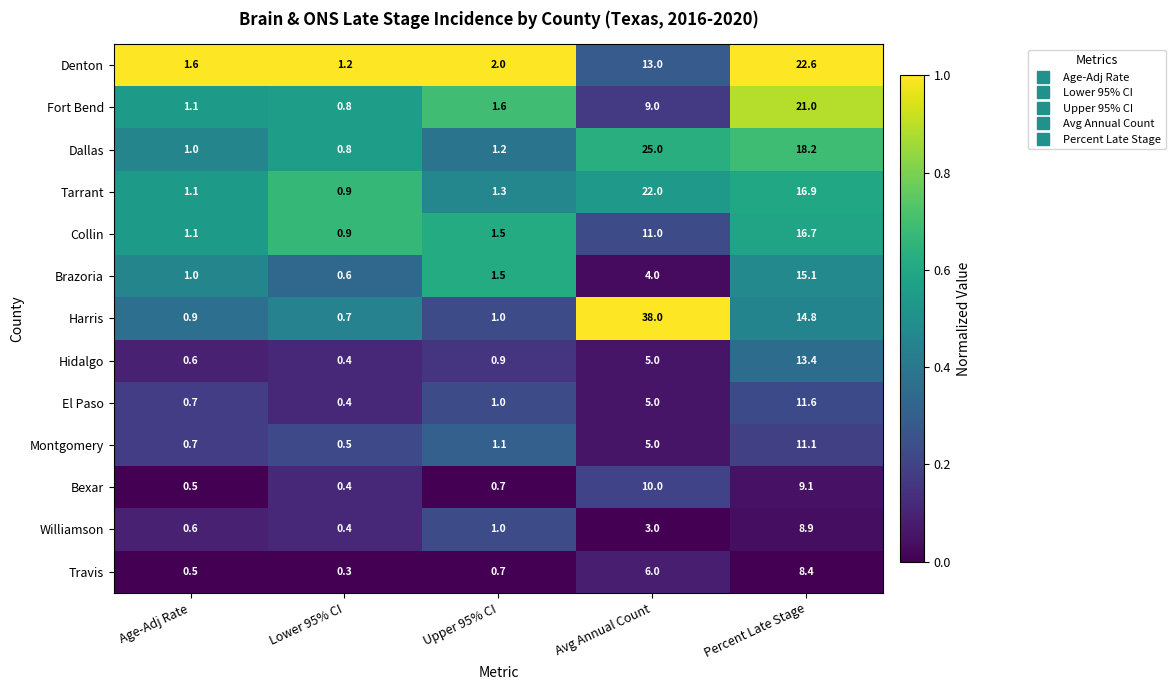

What is the highest value of the Collin series?

16.7